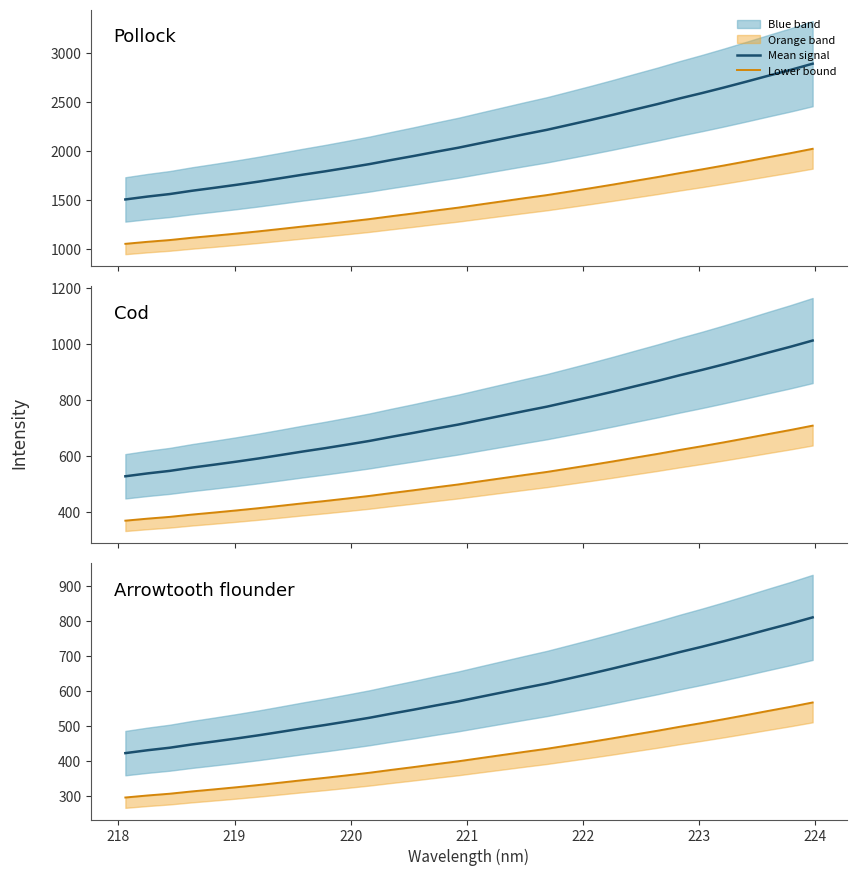

Which series has the largest total across all categories?

Mean signal